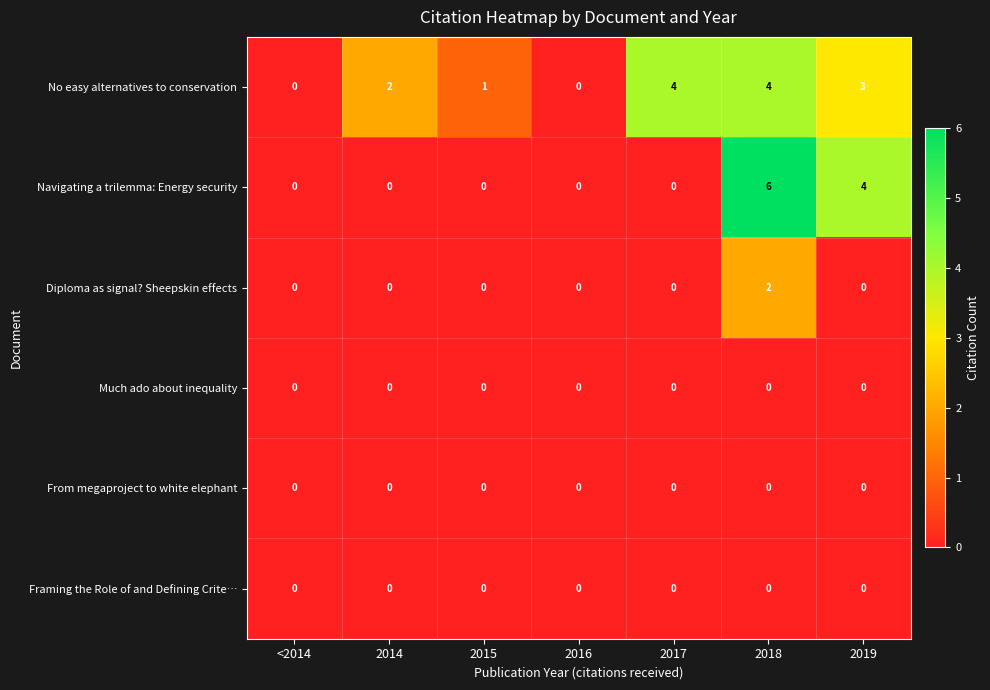

Which series has the largest total across all categories?

No easy alternatives to conservation